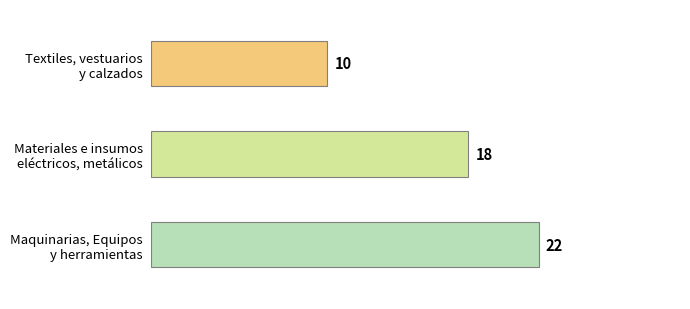

What is the minimum value shown in the chart?

10